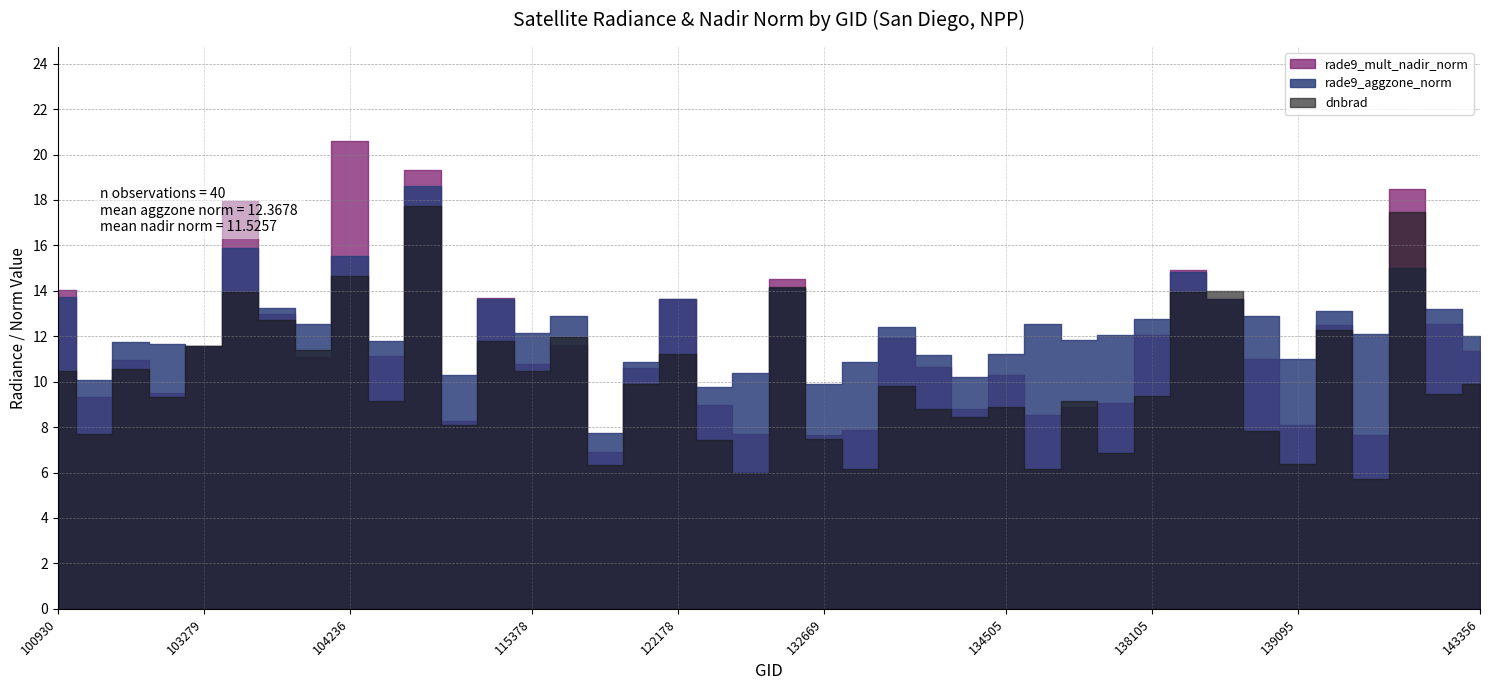

At which label does dnbrad reach its minimum?

139881